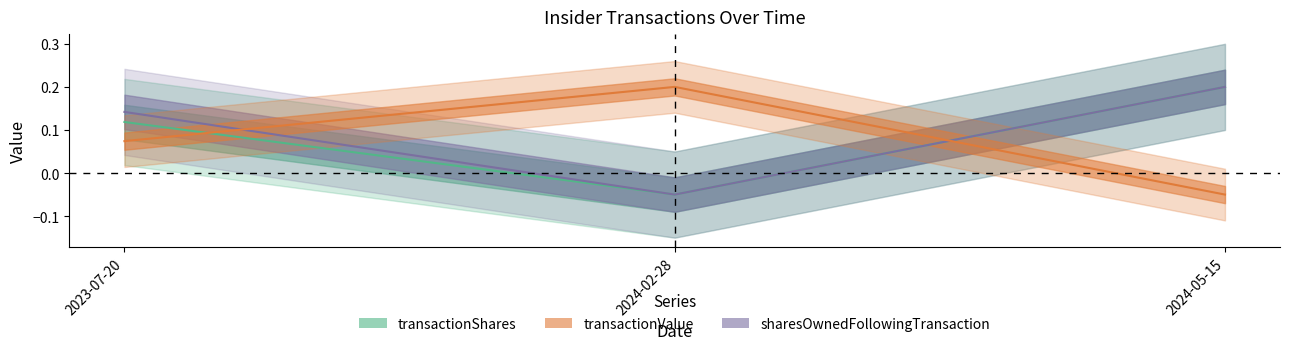

How many negative values does the transactionShares series have?

1